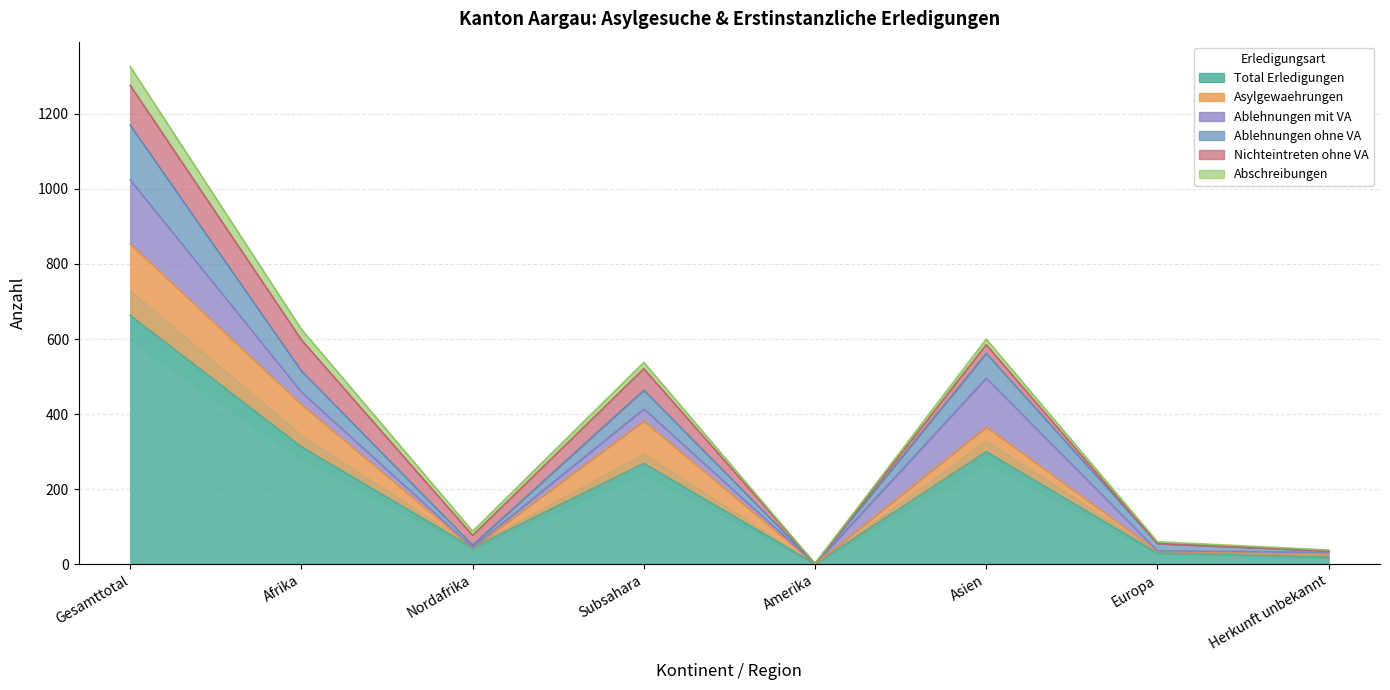

True or false: Total Erledigungen has more than 0 interior local peaks.

True